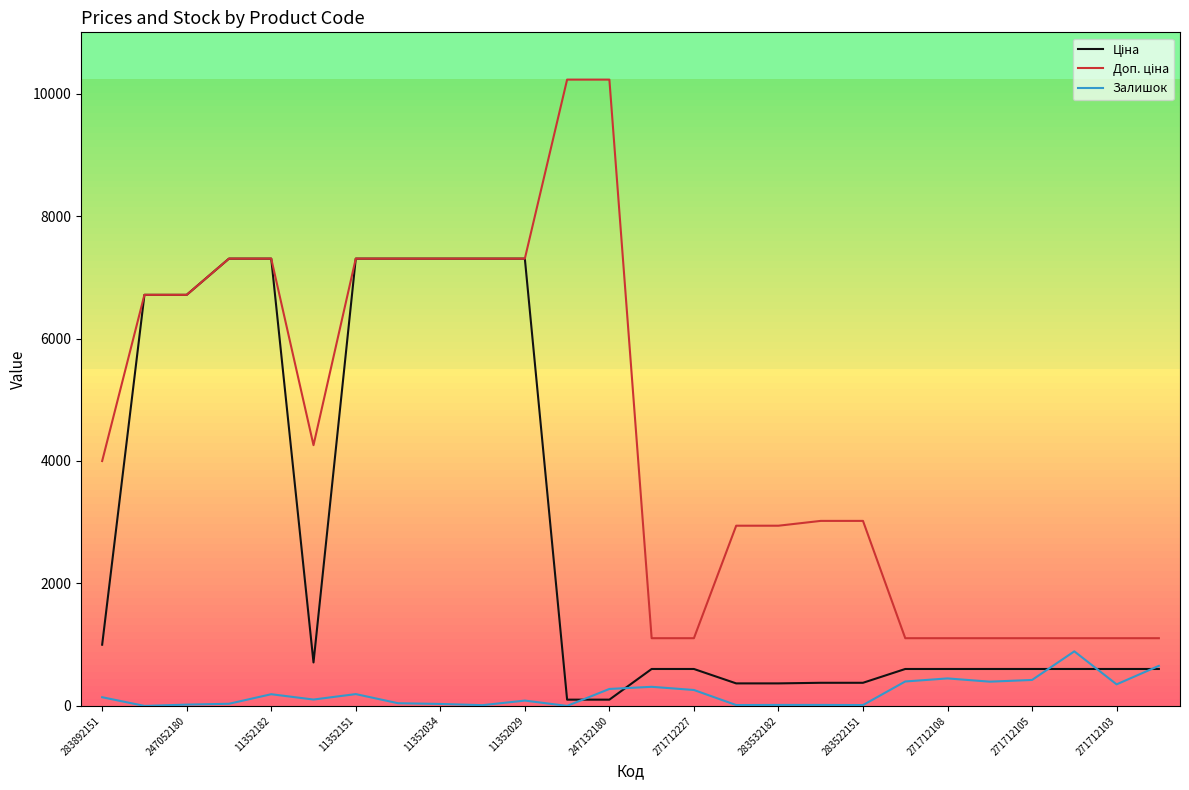

True or false: Доп. ціна and Залишок cross at least once.

False